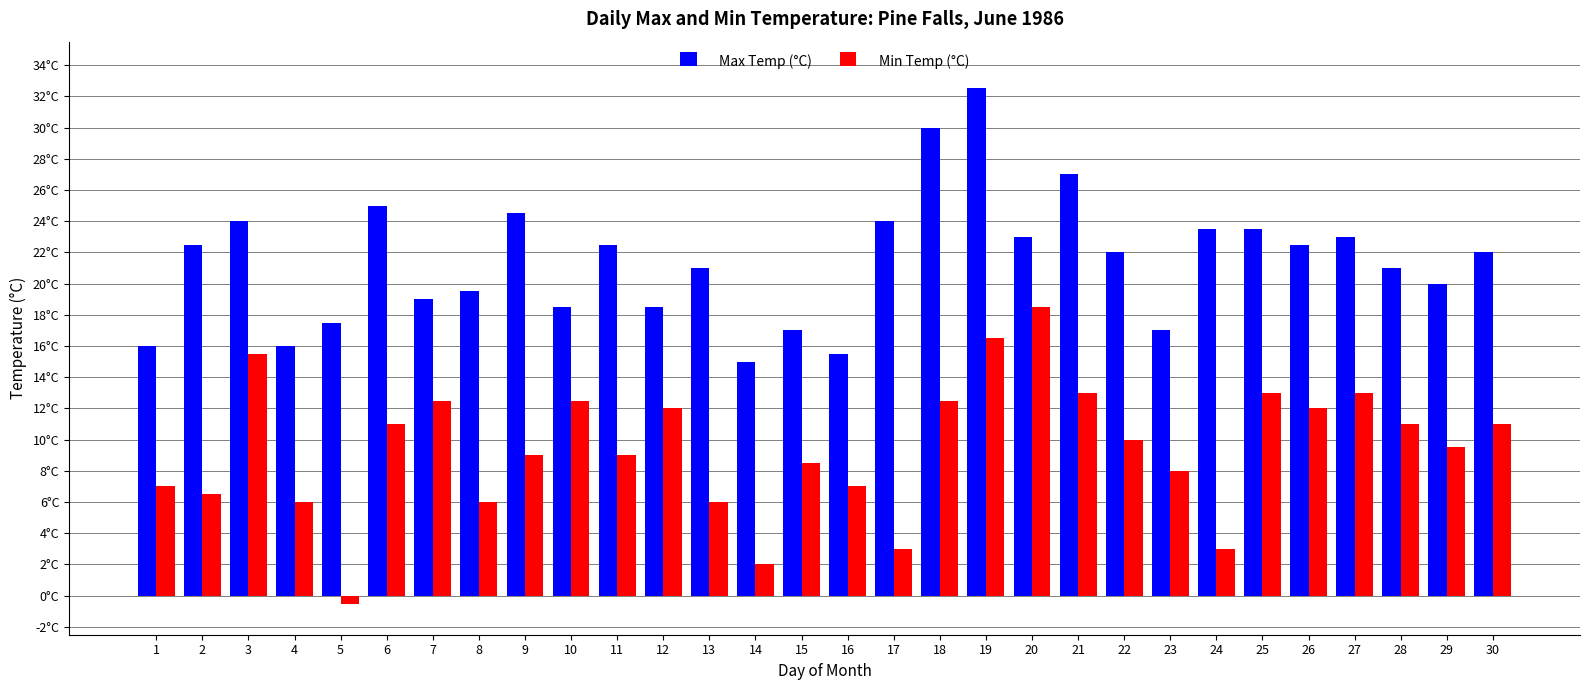

What is the value of the Min Temp (°C) bar at the 16th from the left?

7.0